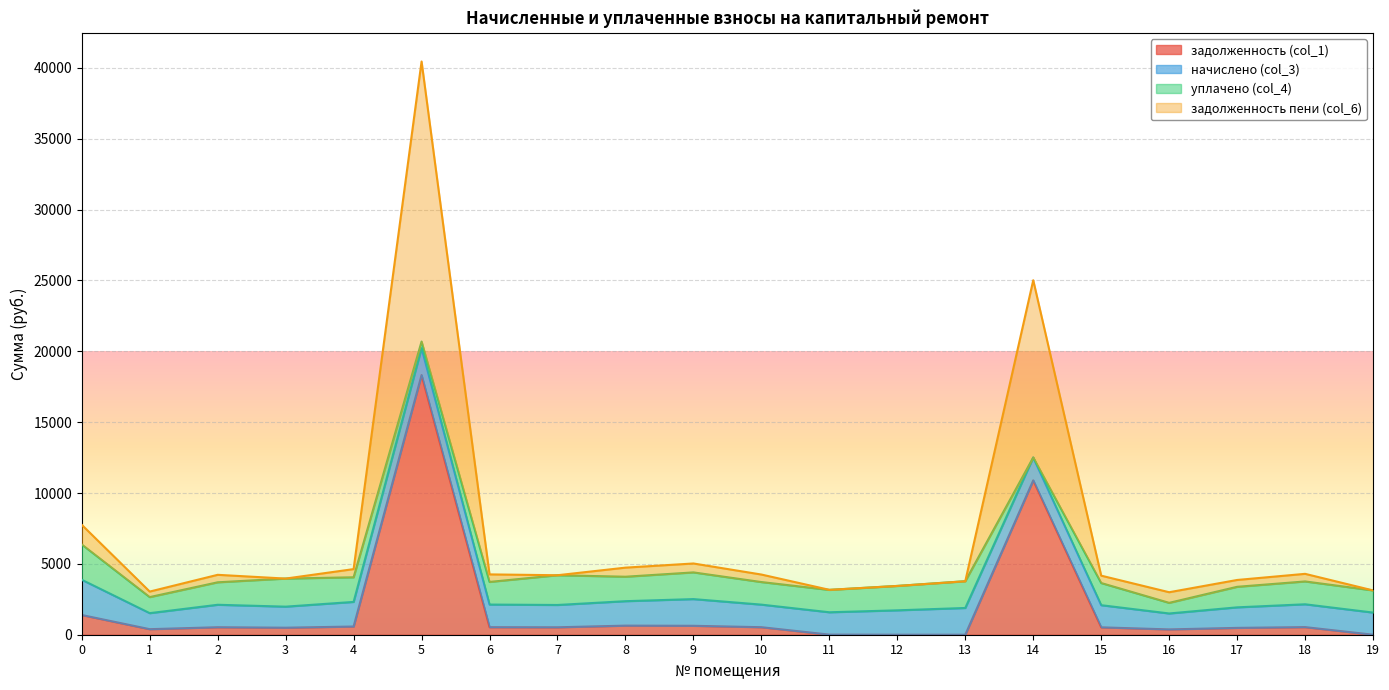

Which series has the largest total across all categories?

задолженность пени (col_6)